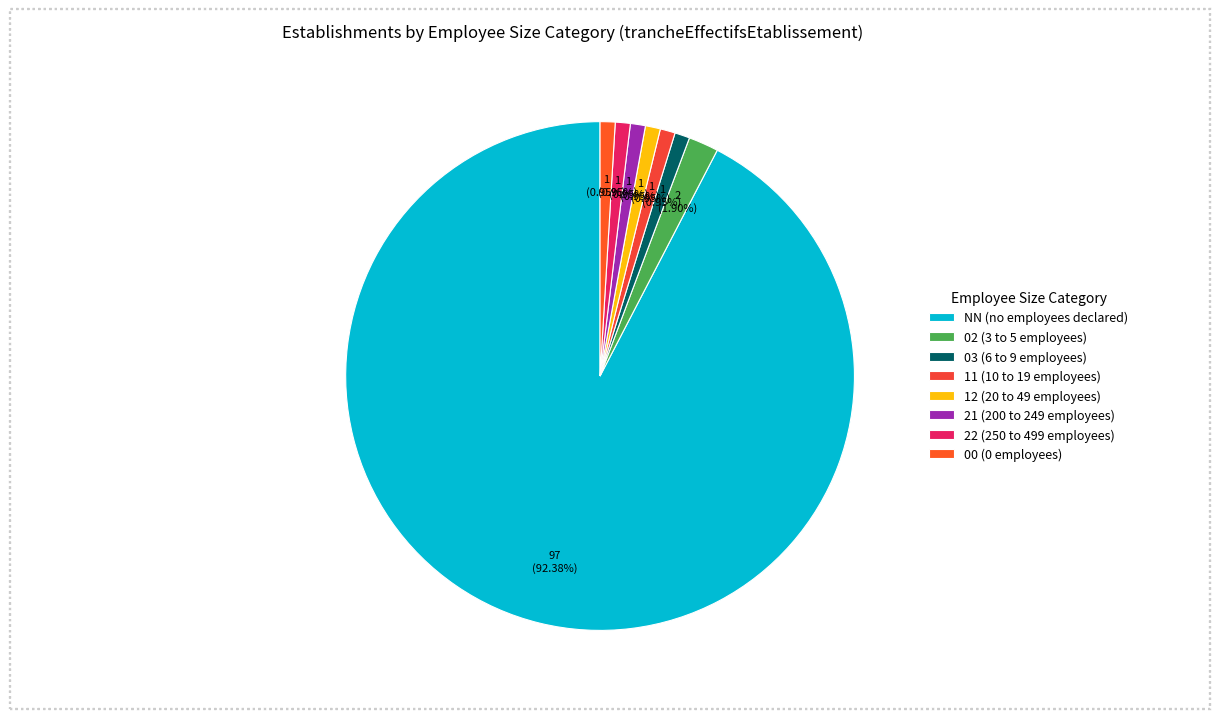

Count the number of slices in the pie.

8